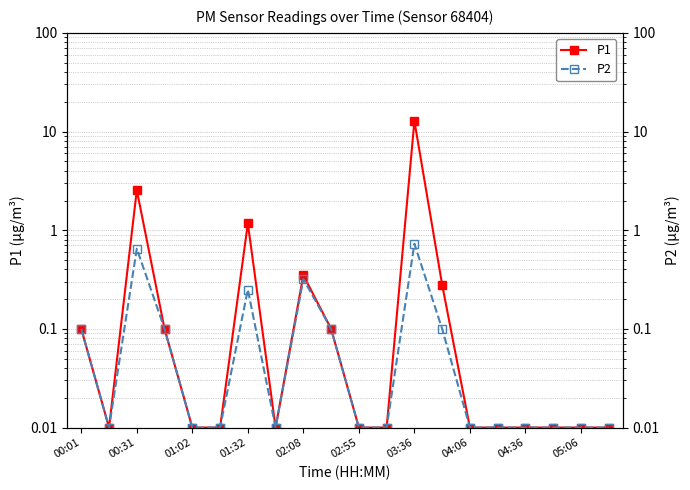

At how many categories does at least one series exceed 7?

1